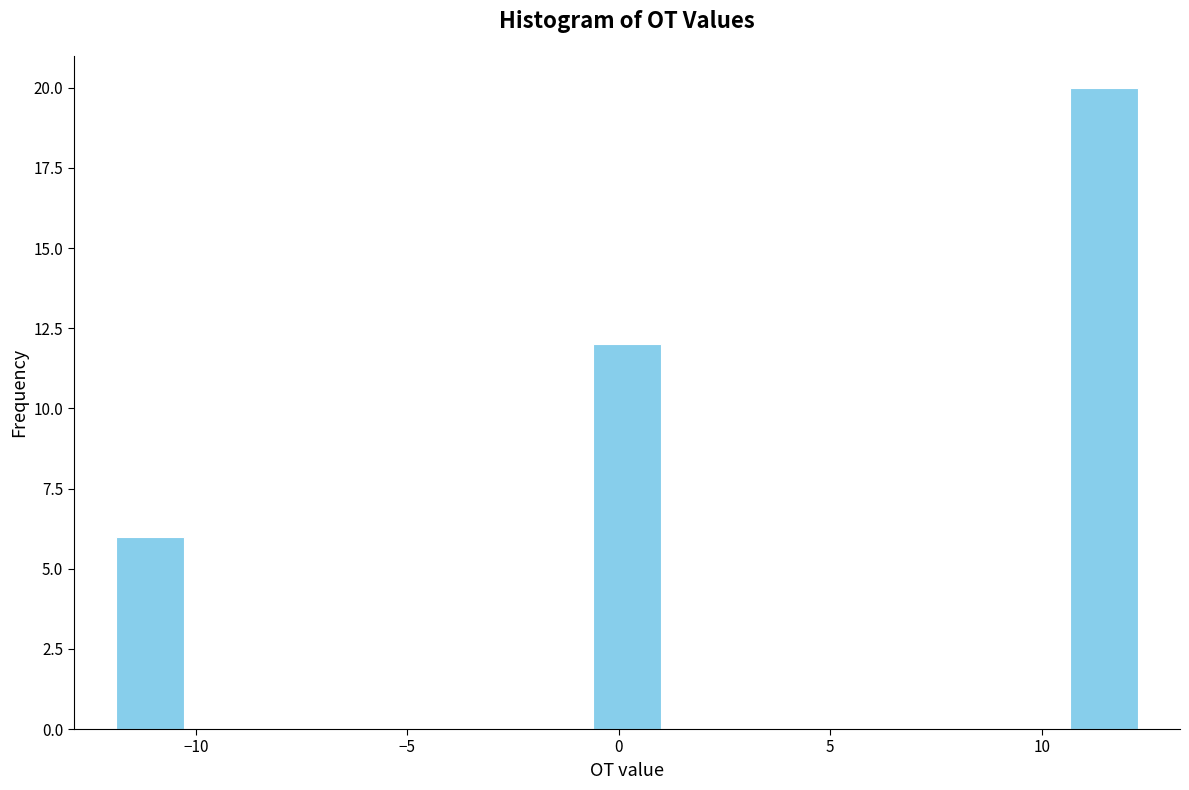

Read against the x-axis, roughly where is the centre of the tallest bar?

11.5